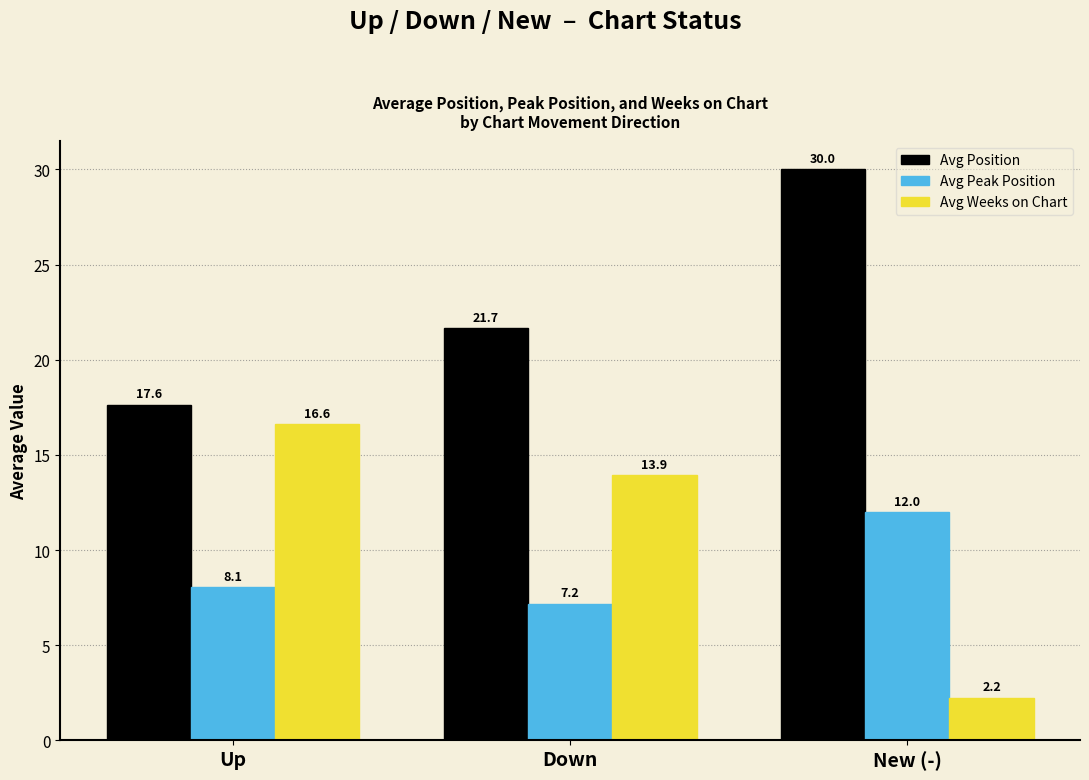

Rank the series at New (-) from highest to lowest value.

Avg Position, Avg Peak Position, Avg Weeks on Chart